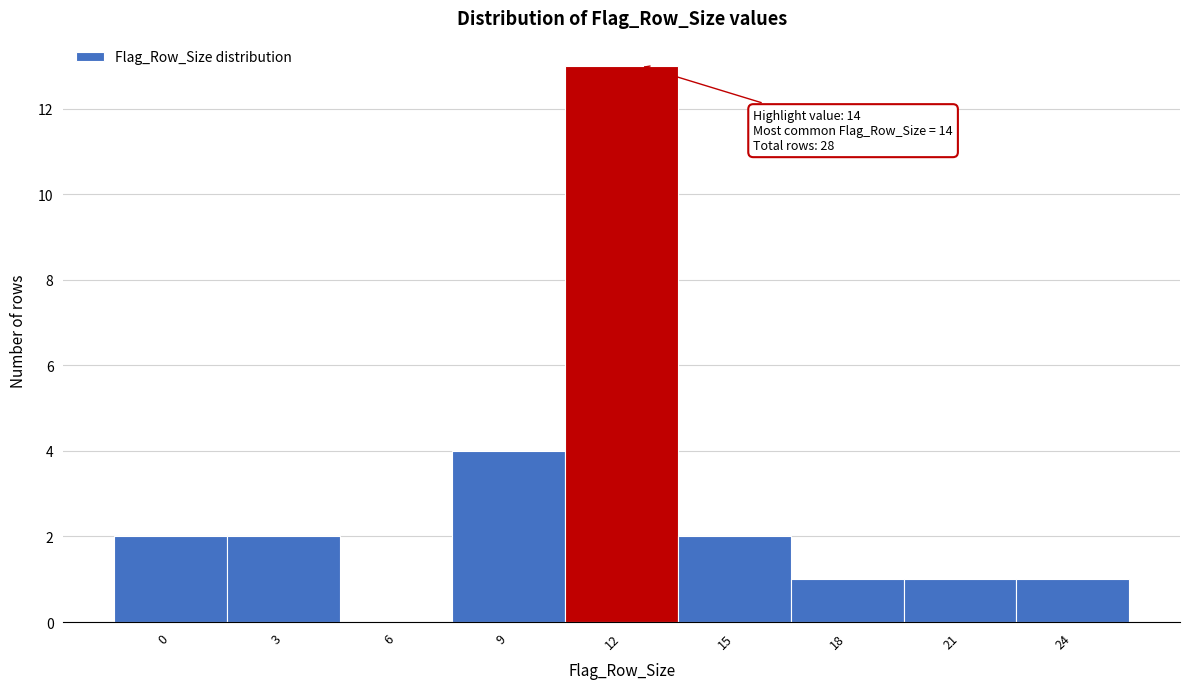

Reading left to right, what are all the values shown in this chart?

0=2	3=2	6=0	9=4	12=13	15=2	18=1	21=1	24=1